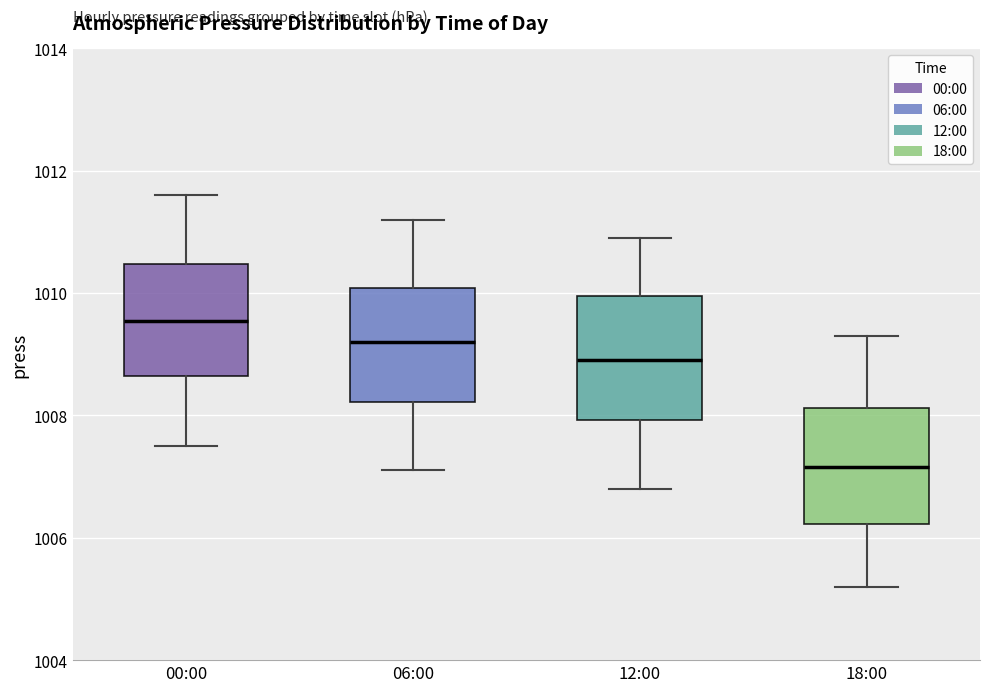

Reading left to right, transcribe this box plot: for each box, give where its median line is, the range the box spans, and where its two whiskers end, as read against the y-axis. The values are not printed on the chart, so give them approximately, as read against the axis.

00:00: median 1009.6, box 1008.6 to 1010.4, whiskers 1007.6 to 1011.6
06:00: median 1009.2, box 1008.2 to 1010.0, whiskers 1007.2 to 1011.2
12:00: median 1009.0, box 1008.0 to 1010.0, whiskers 1006.8 to 1011.0
18:00: median 1007.2, box 1006.2 to 1008.2, whiskers 1005.2 to 1009.4